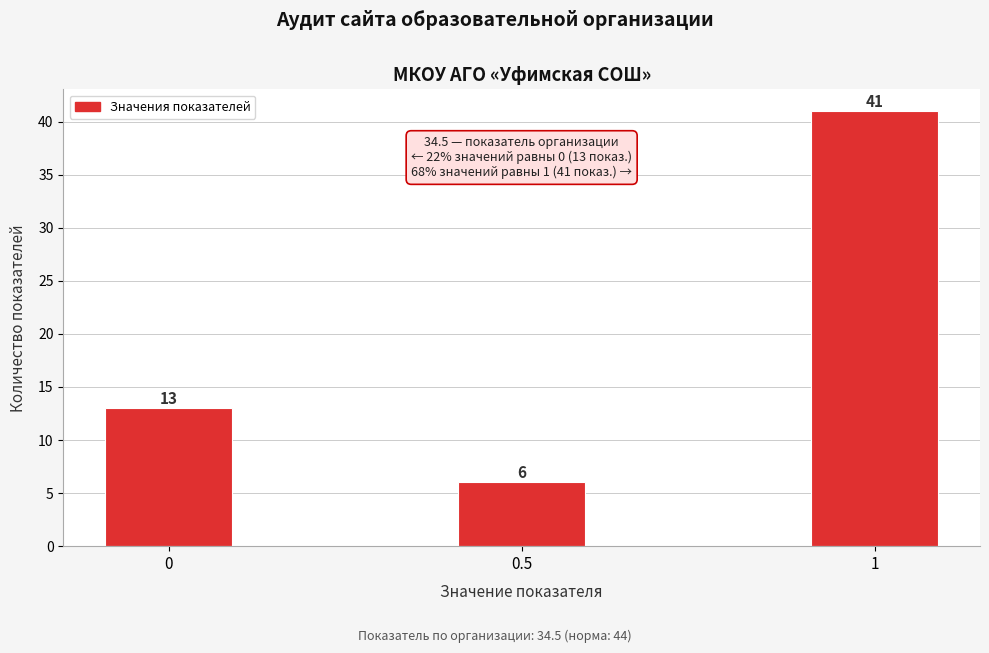

Reading left to right, what are all the values shown in this chart?

13	6	41